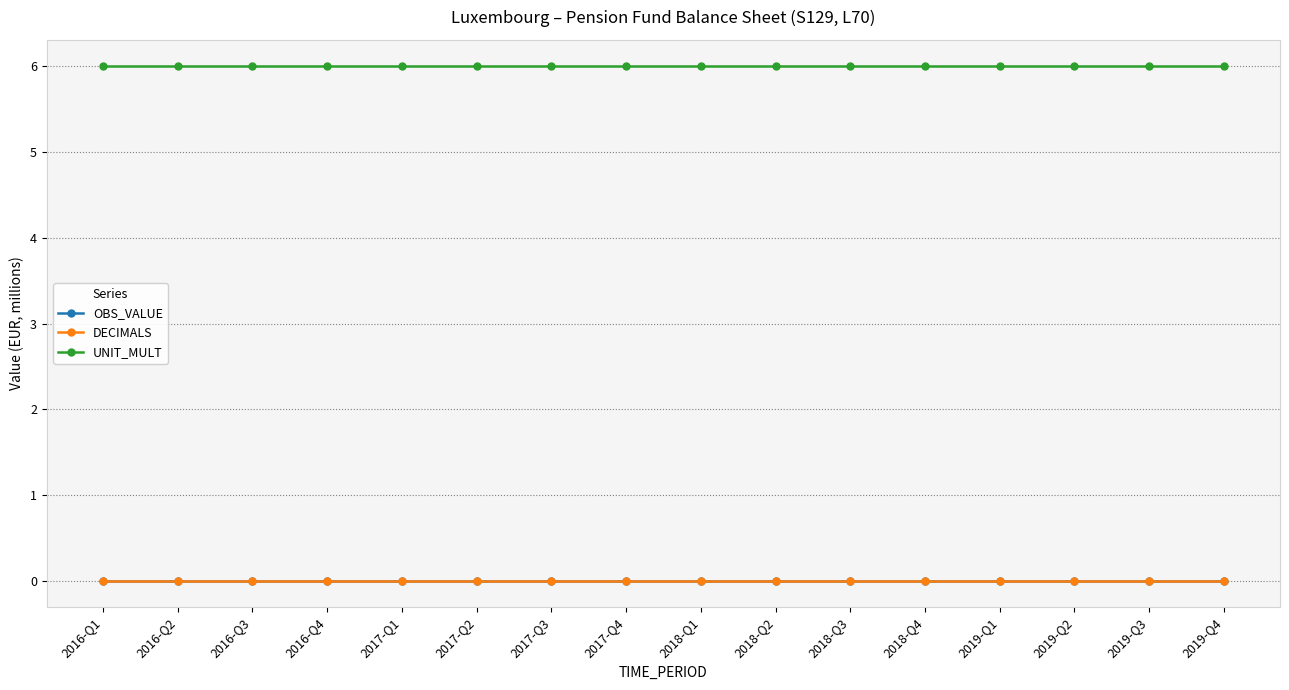

What position from the left is 2016-Q3?

3